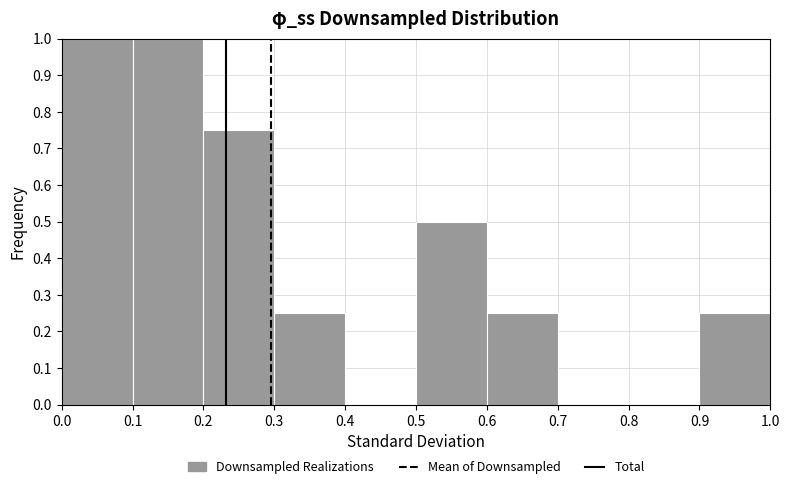

Reading left to right, list every bar in this chart as the range it spans on the x-axis followed by its height. The values are not printed on the chart, so give them approximately, as read against the axis.

0.0 to 0.1: 1.00
0.1 to 0.2: 1.00
0.2 to 0.3: 0.75
0.3 to 0.4: 0.25
0.4 to 0.5: 0
0.5 to 0.6: 0.50
0.6 to 0.7: 0.25
0.7 to 0.8: 0
0.8 to 0.9: 0
0.9 to 1.0: 0.25